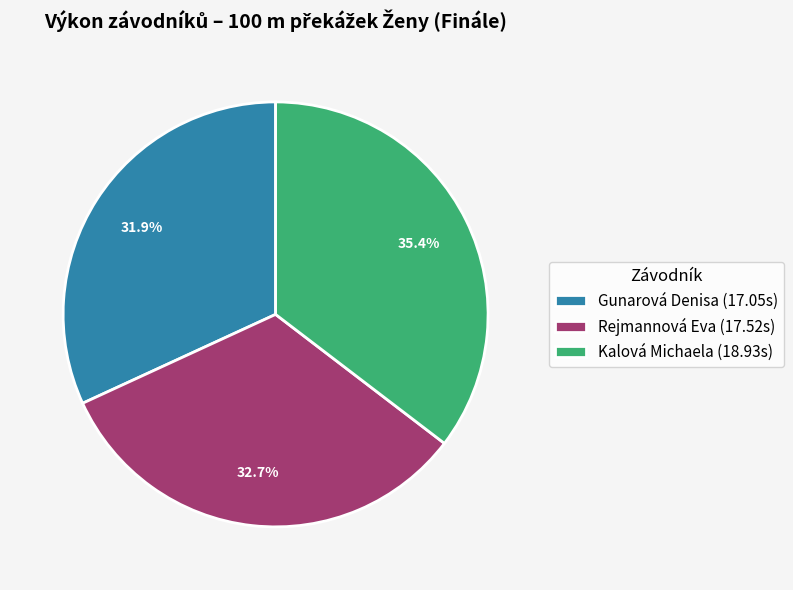

To the nearest percent, what percentage of the pie is Kalová Michaela?

35%